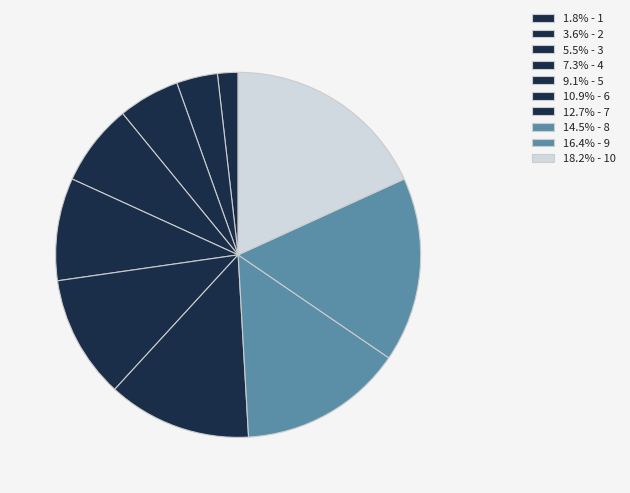

How many slices are in this pie chart?

10